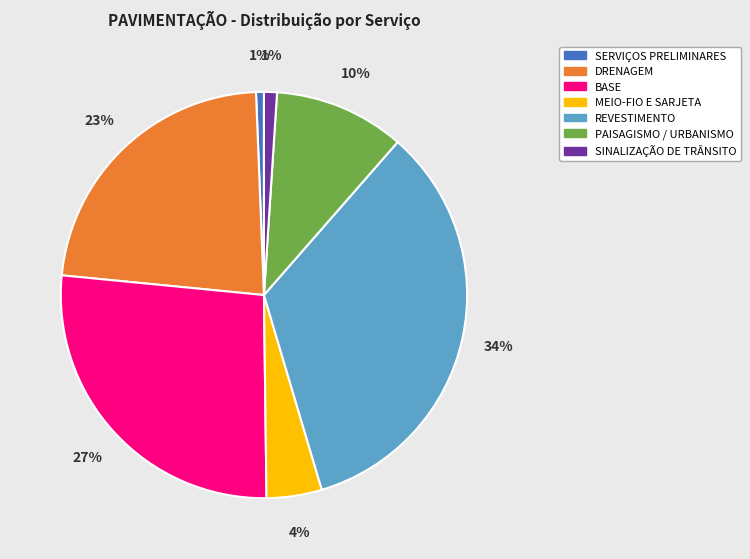

Is it true that PAISAGISMO / URBANISMO is 1% of the pie?

False